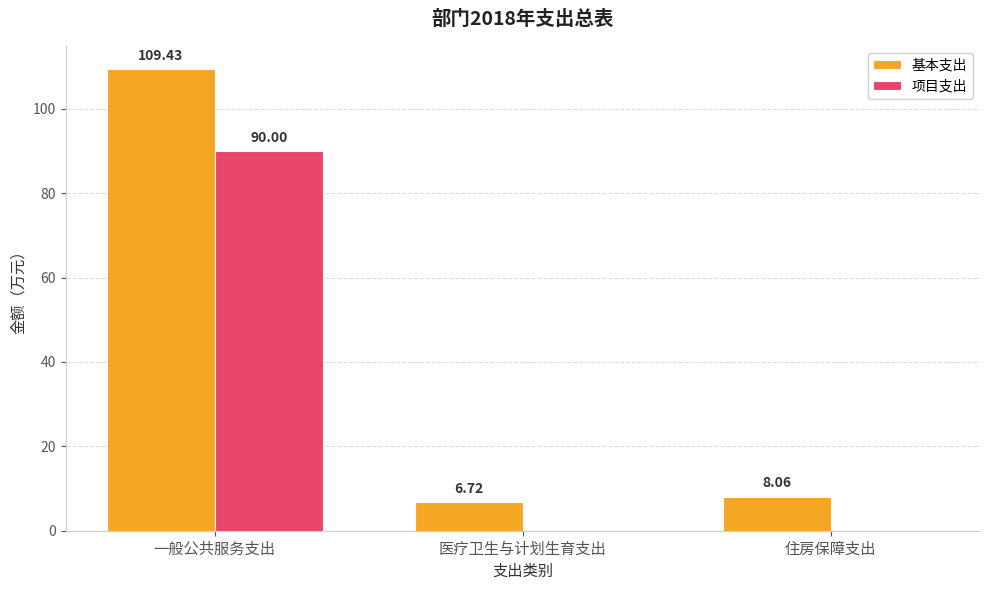

What is the highest value of the 项目支出 series?

90.0